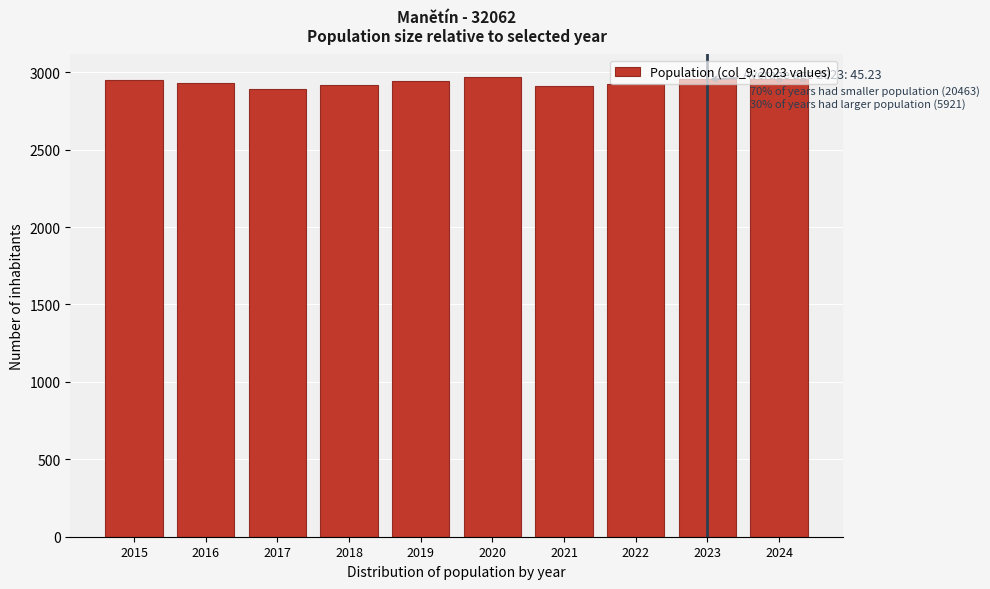

What is the sum of the values at 2017 and 2024?

5849